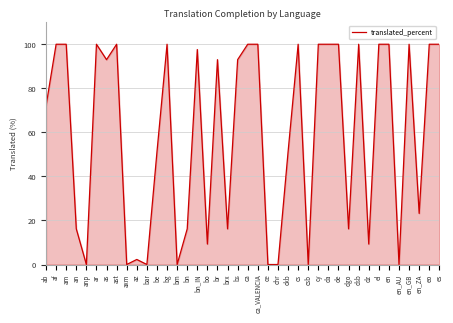

What is the greatest value displayed?

100.0